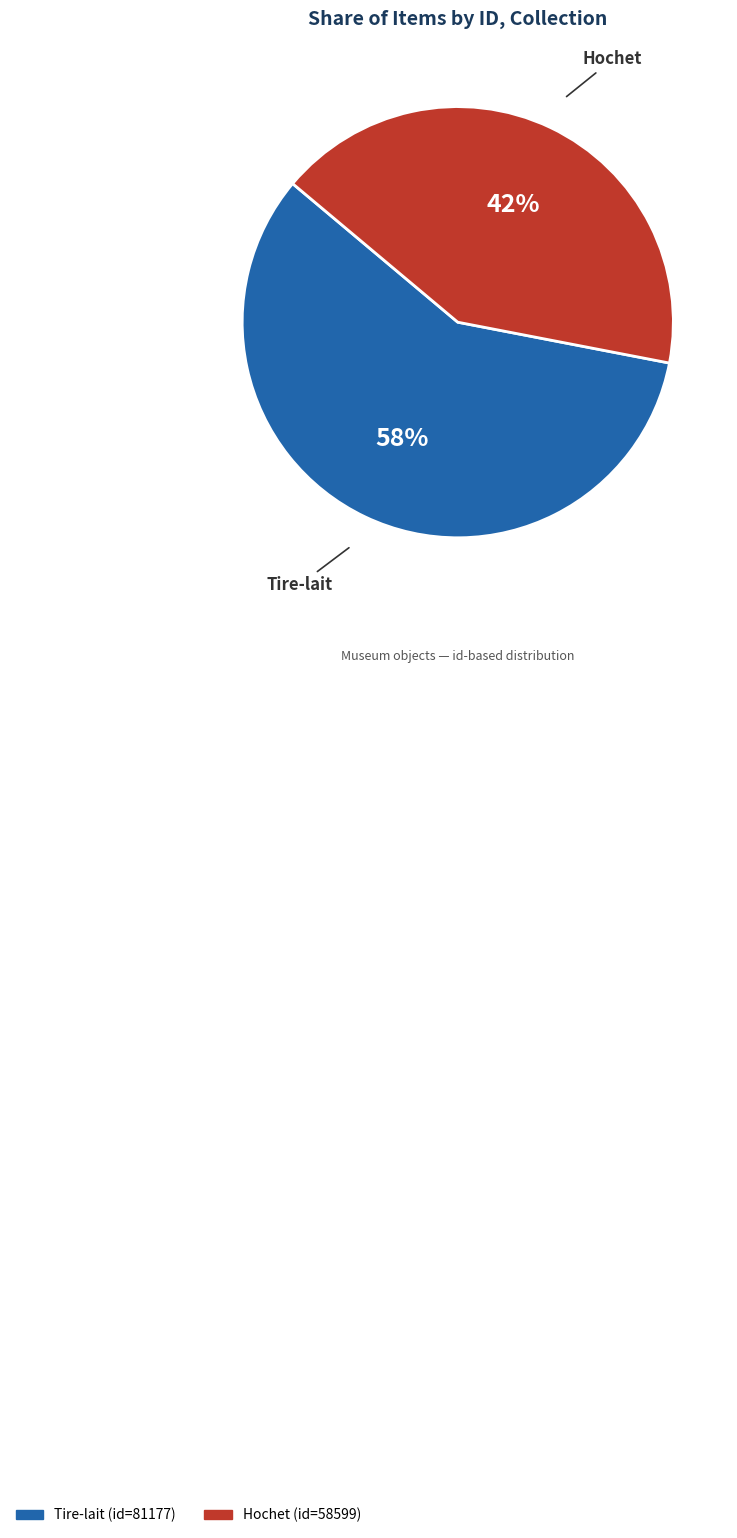

Does Tire-lait represent more than half of the total?

Yes